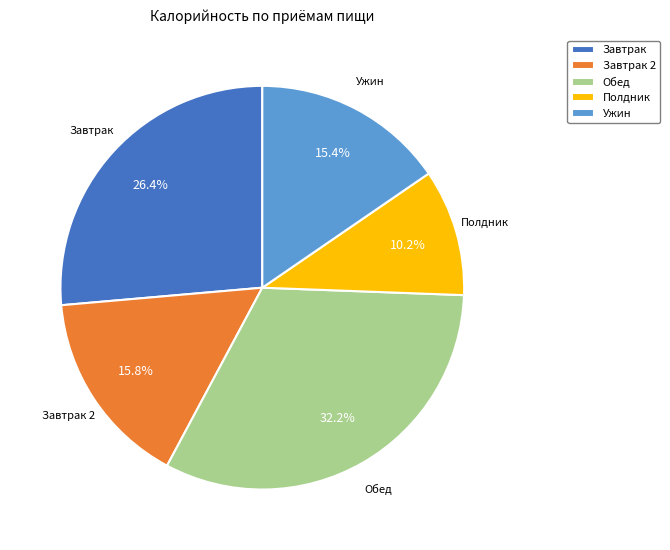

Does Завтрак 2 represent more than half of the total?

No